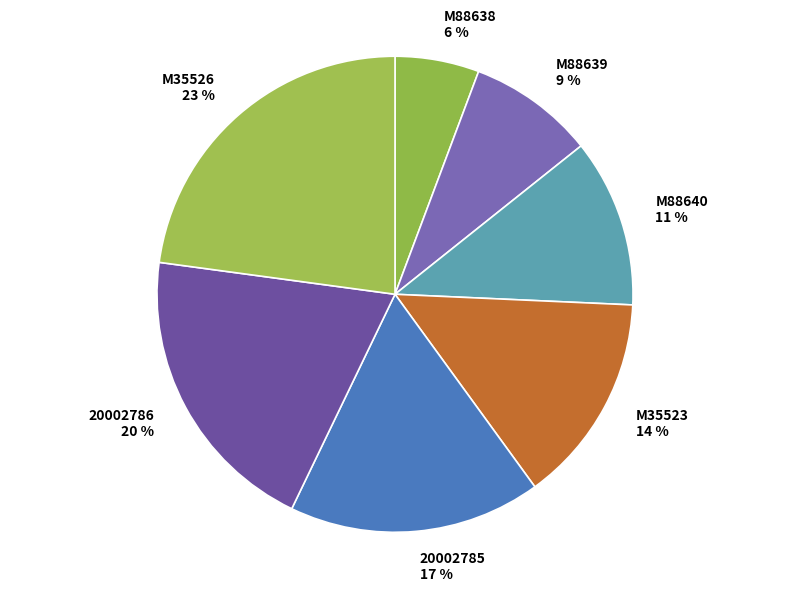

What percentage is the 20002786 slice, to the nearest percent?

20%